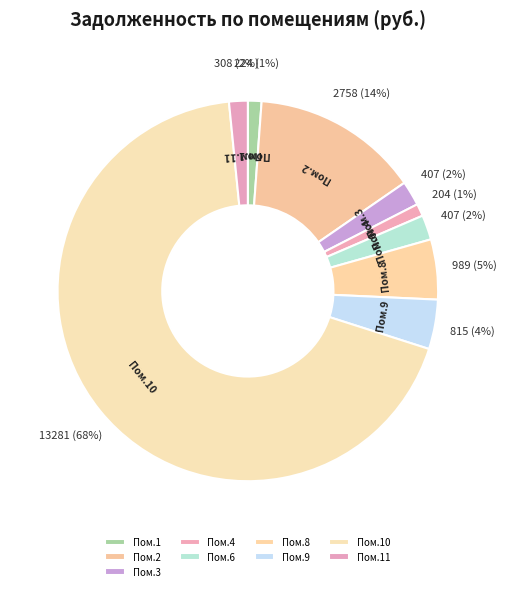

Does Пом.10 represent more than half of the total?

Yes